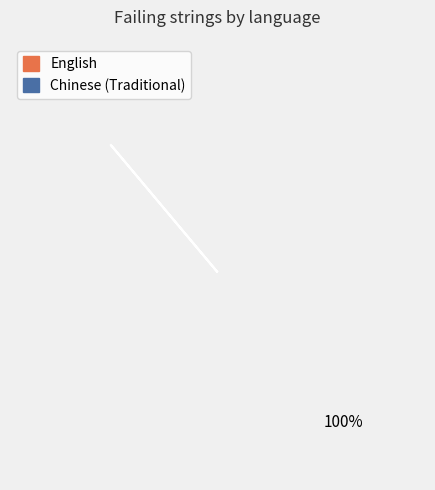

Count the number of slices in the pie.

2